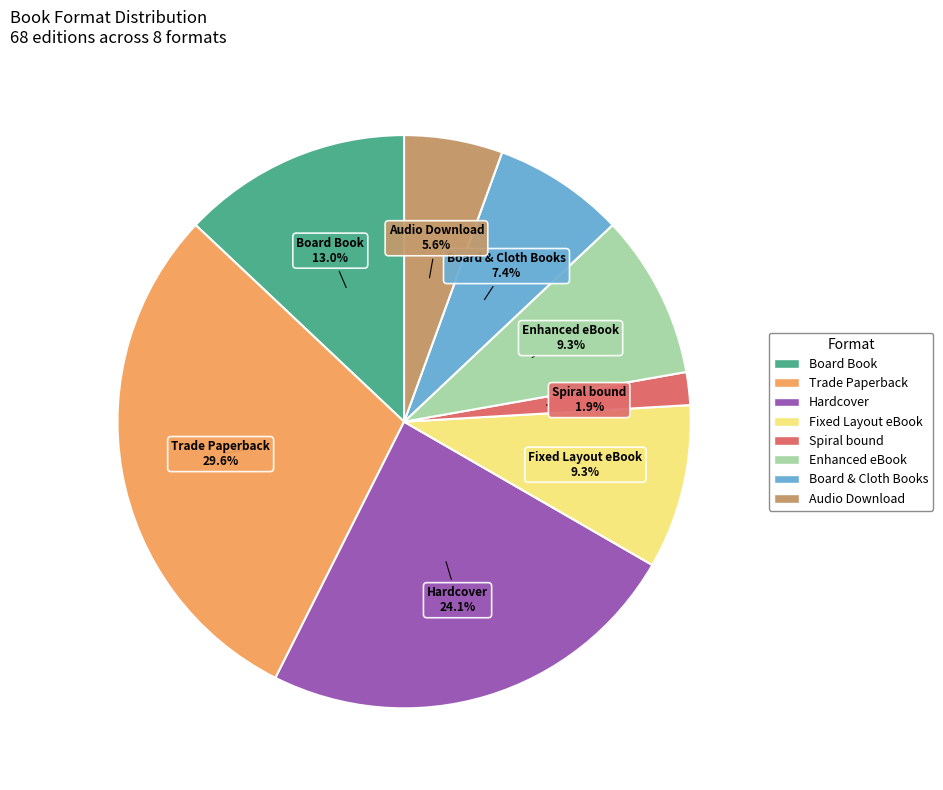

Is Fixed Layout eBook the majority of the pie?

No